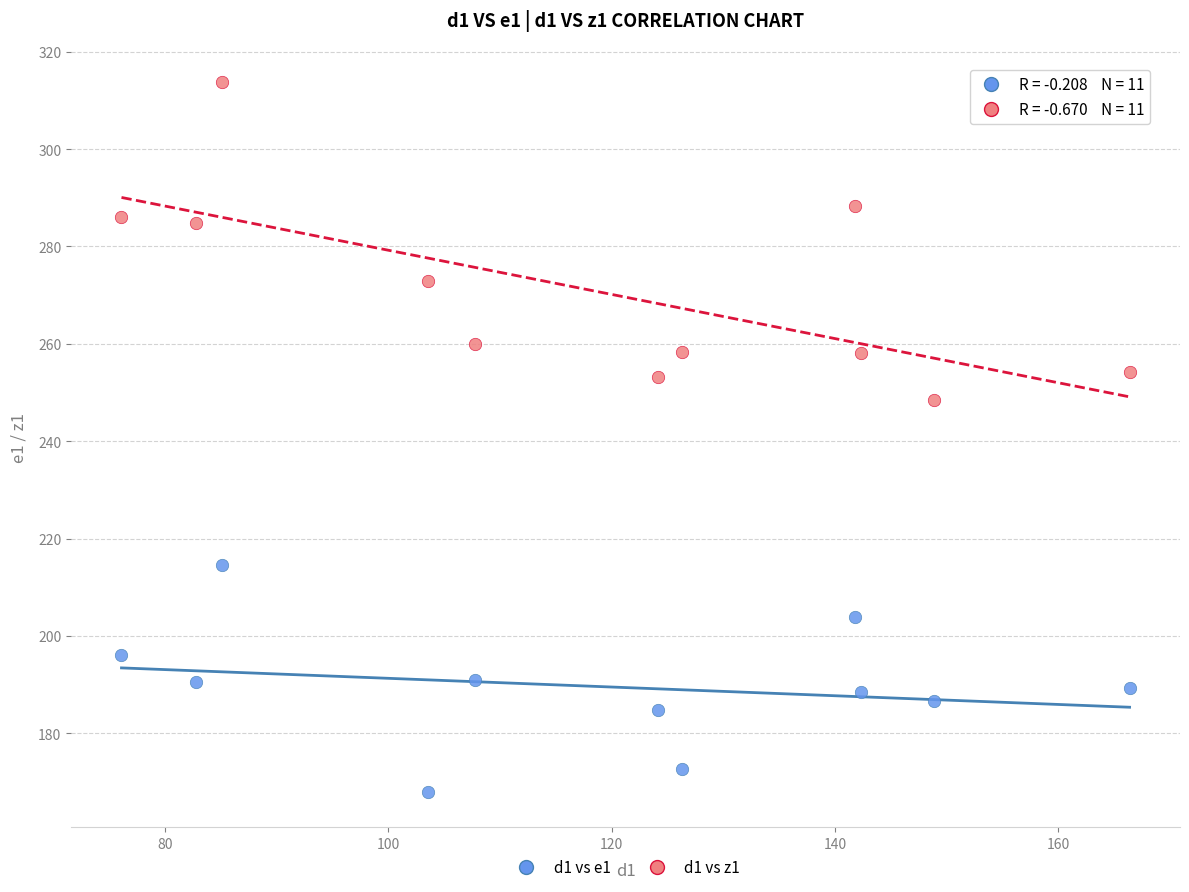

Which series contains the lowest Y value?

d1 vs e1